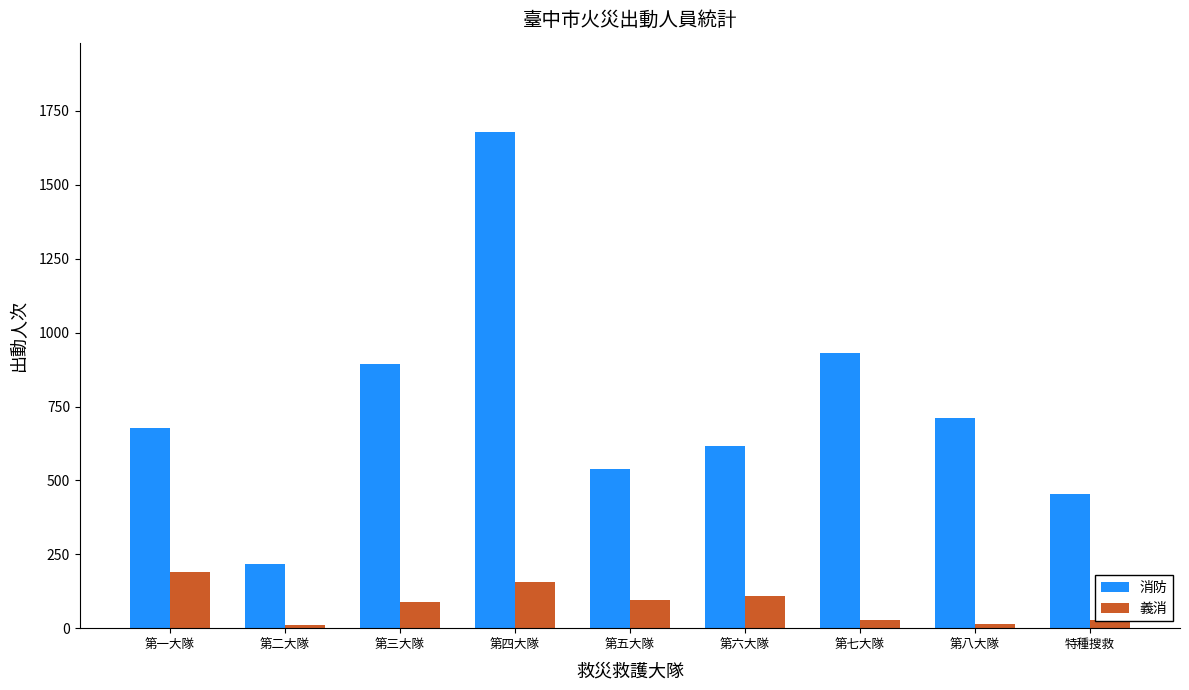

How many data points does each series have?

9